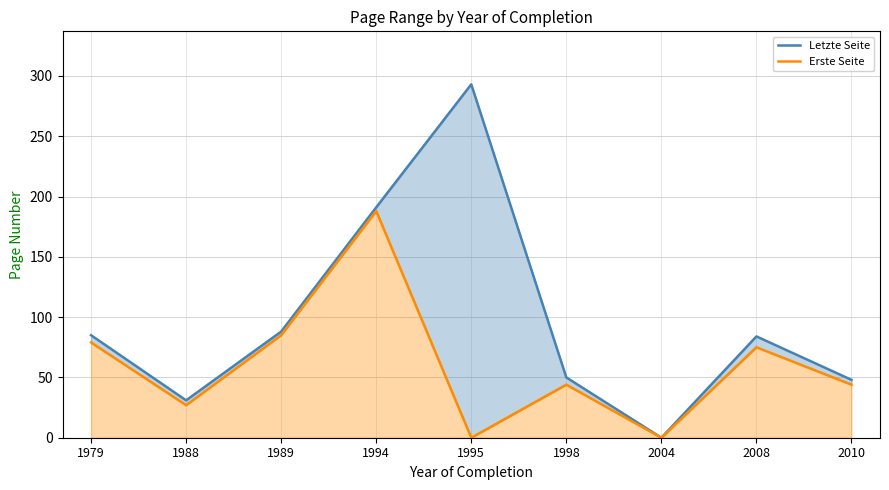

Rank the series at 2004 from lowest to highest value.

Letzte Seite, Erste Seite